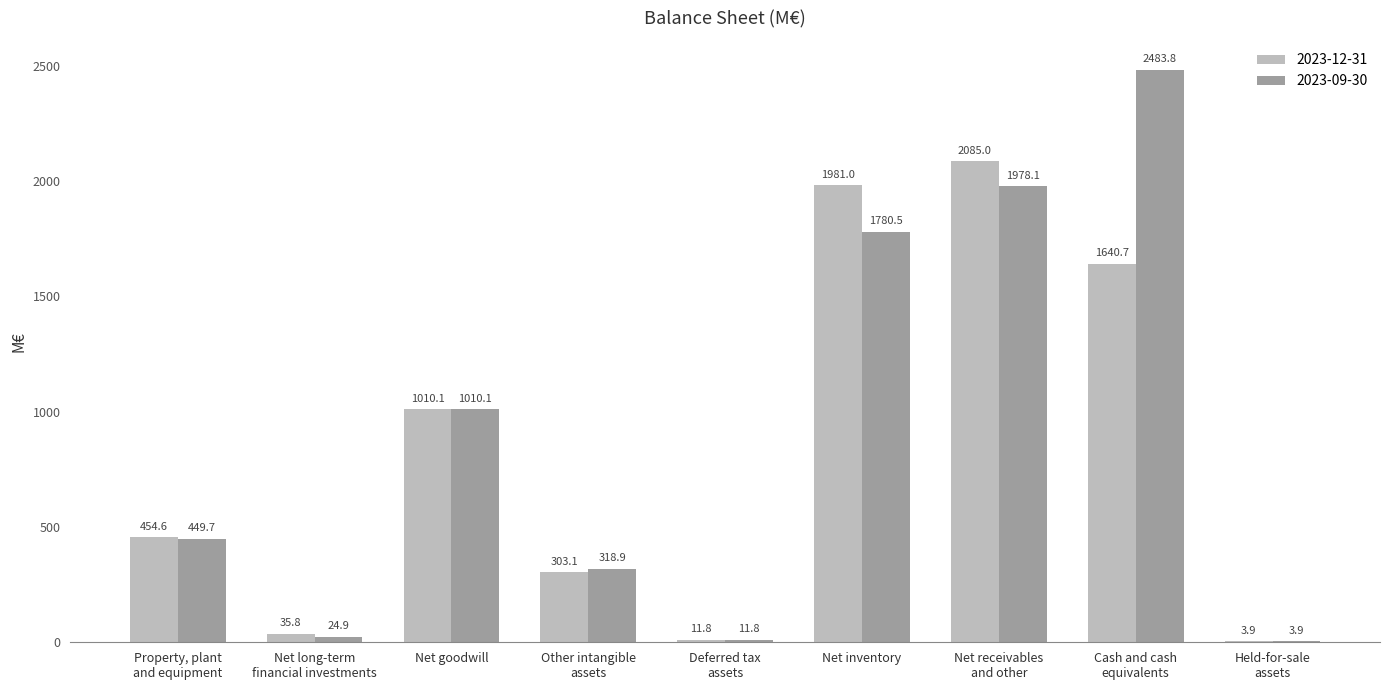

Which category has the highest value in the 2023-09-30 series?

Cash and cash
equivalents